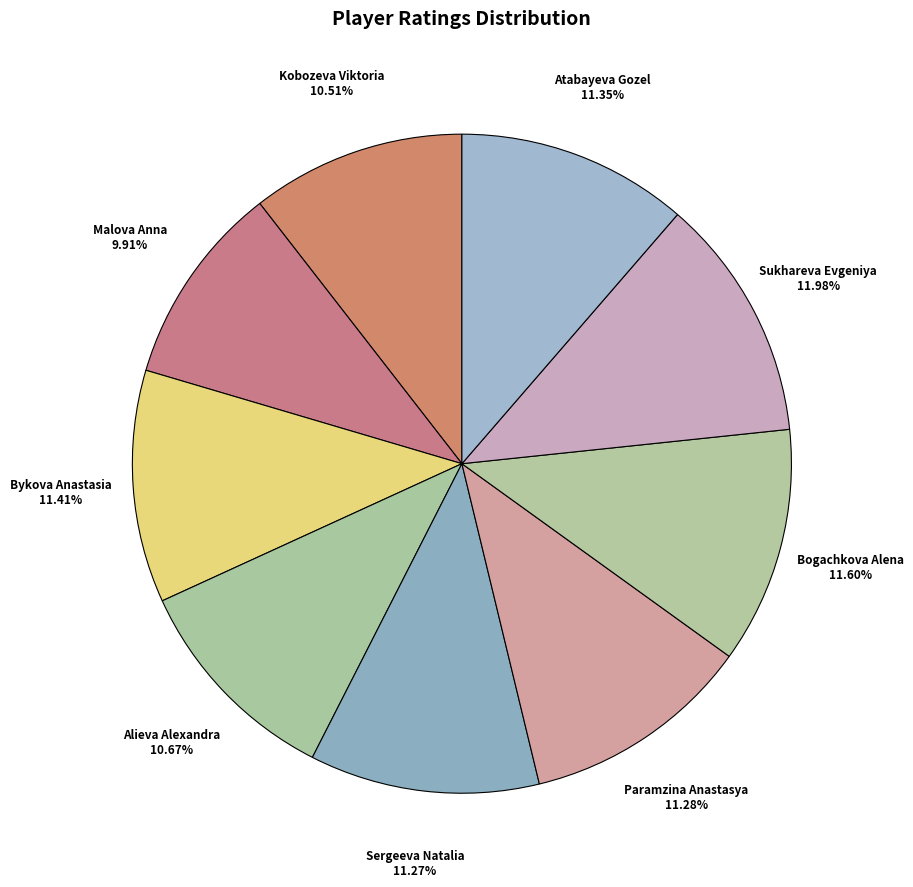

The Bogachkova Alena slice represents 1% of the pie. True or false?

False